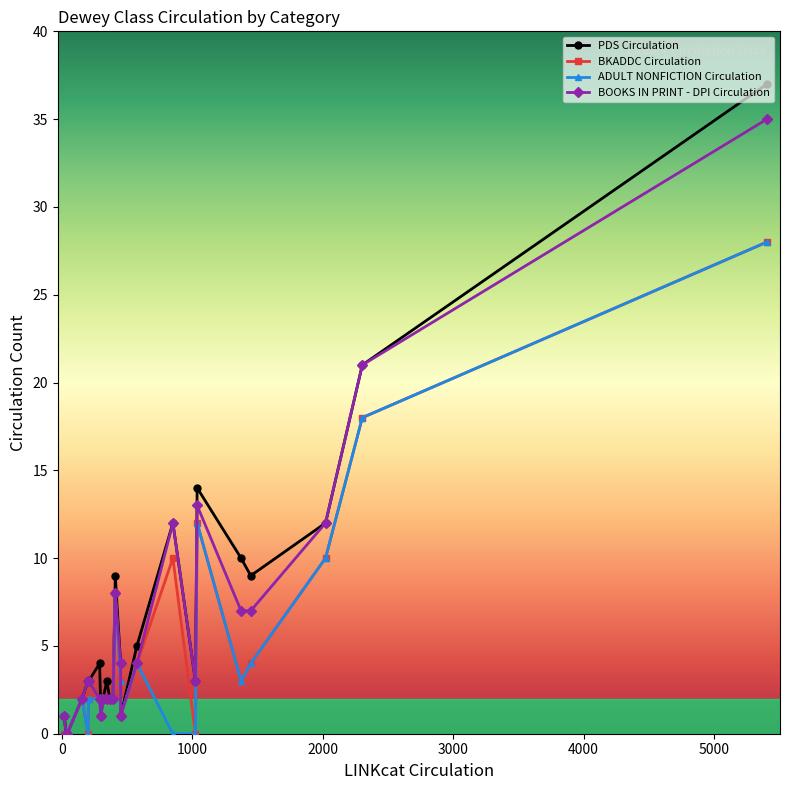

What is the difference between the maximum and minimum values in the BOOKS IN PRINT - DPI Circulation series?

35